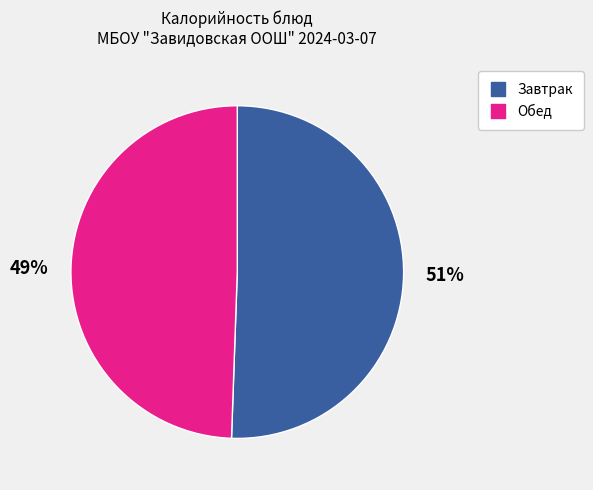

How many slices are in this pie chart?

2